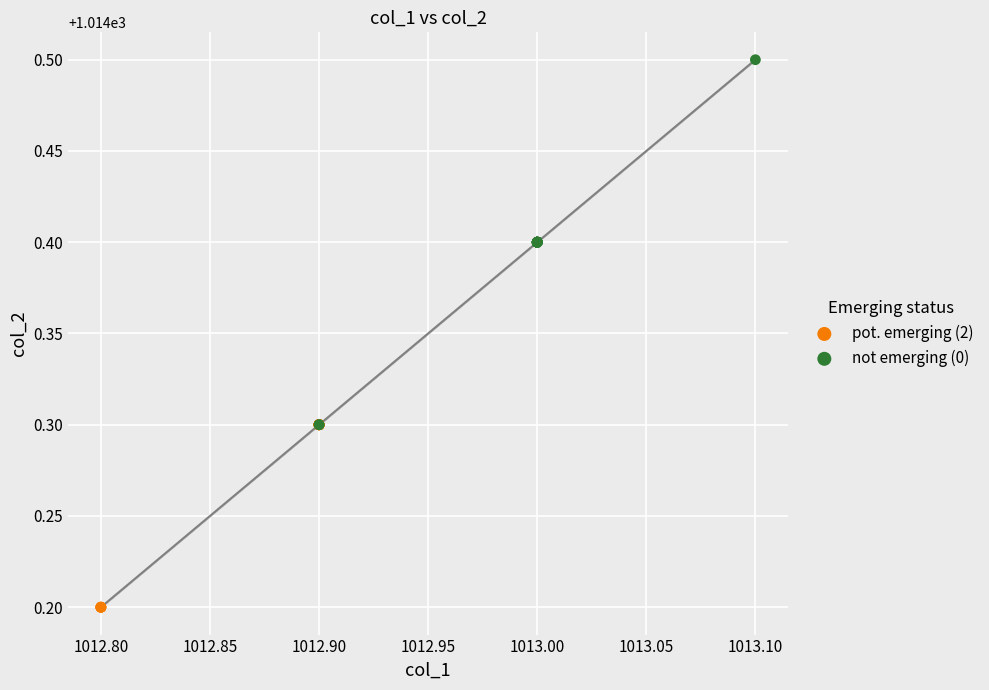

What are all the series names shown in the legend?

pot. emerging (2), not emerging (0)